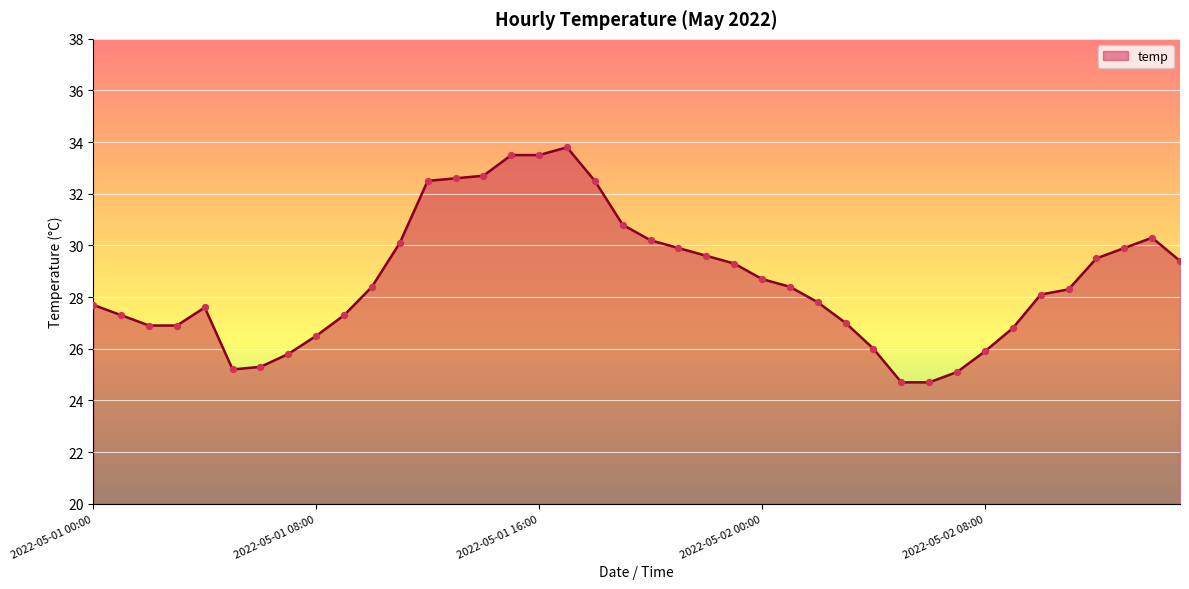

What is the difference between the maximum and minimum values?

9.1